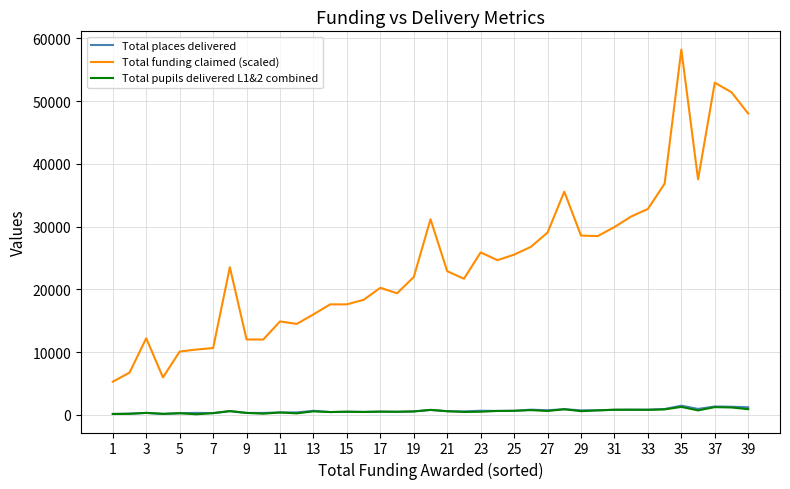

True or false: Total funding claimed (scaled) and Total pupils delivered L1&2 combined cross at least once.

False